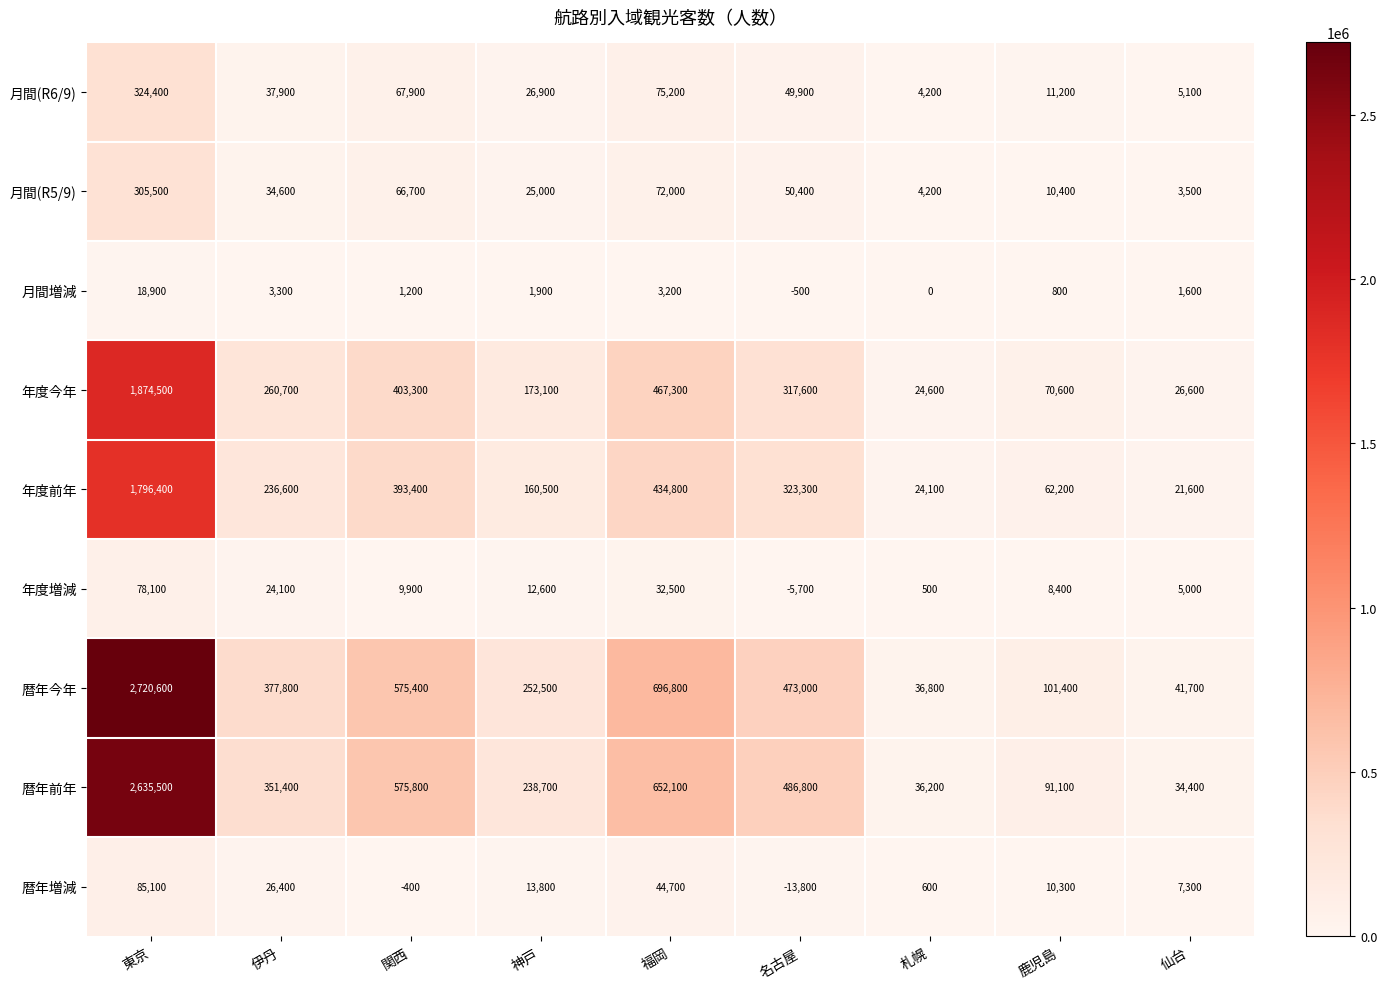

Which series has the largest total across all categories?

暦年今年